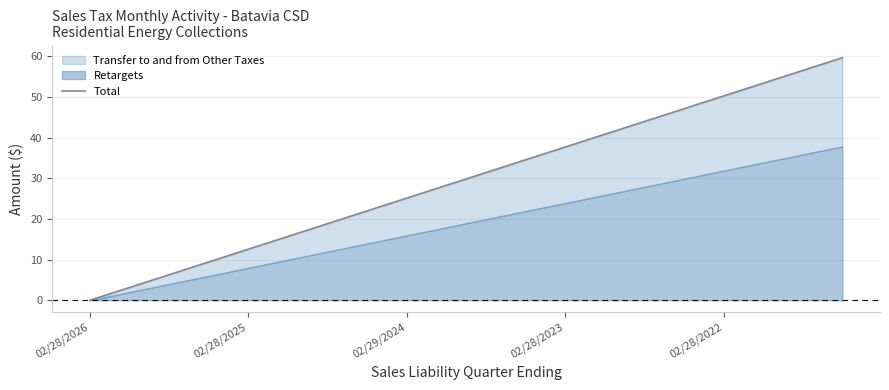

Which label corresponds to the smallest value in the chart?

02/28/2026